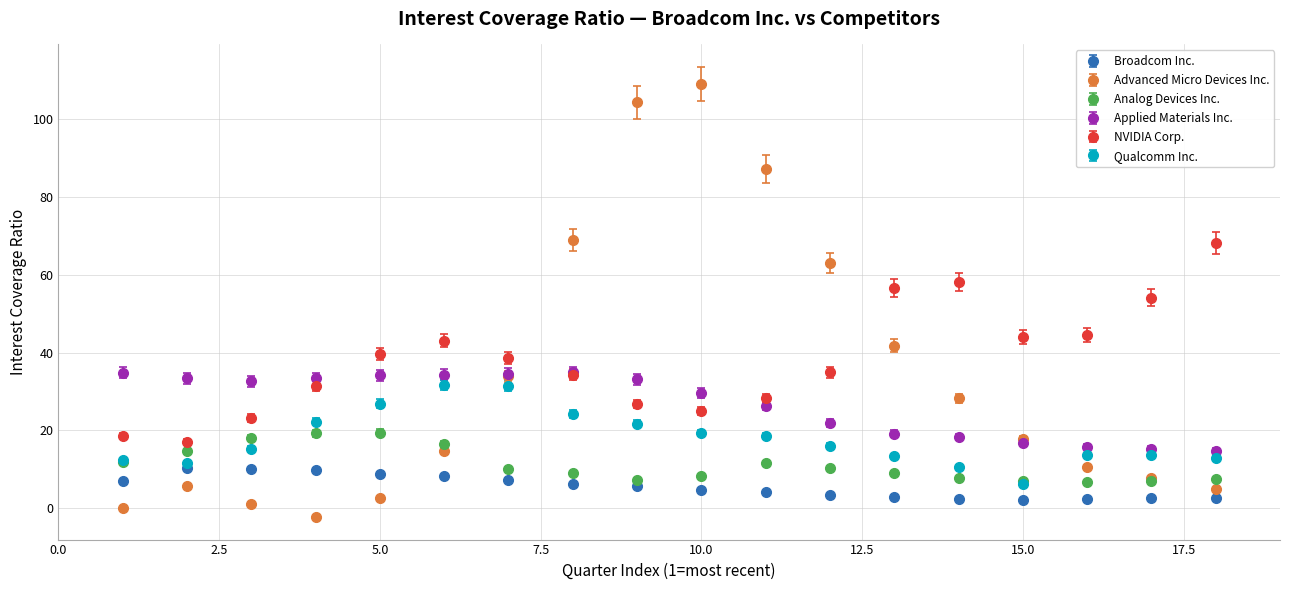

Which series has the largest range (max minus min)?

Advanced Micro Devices Inc.